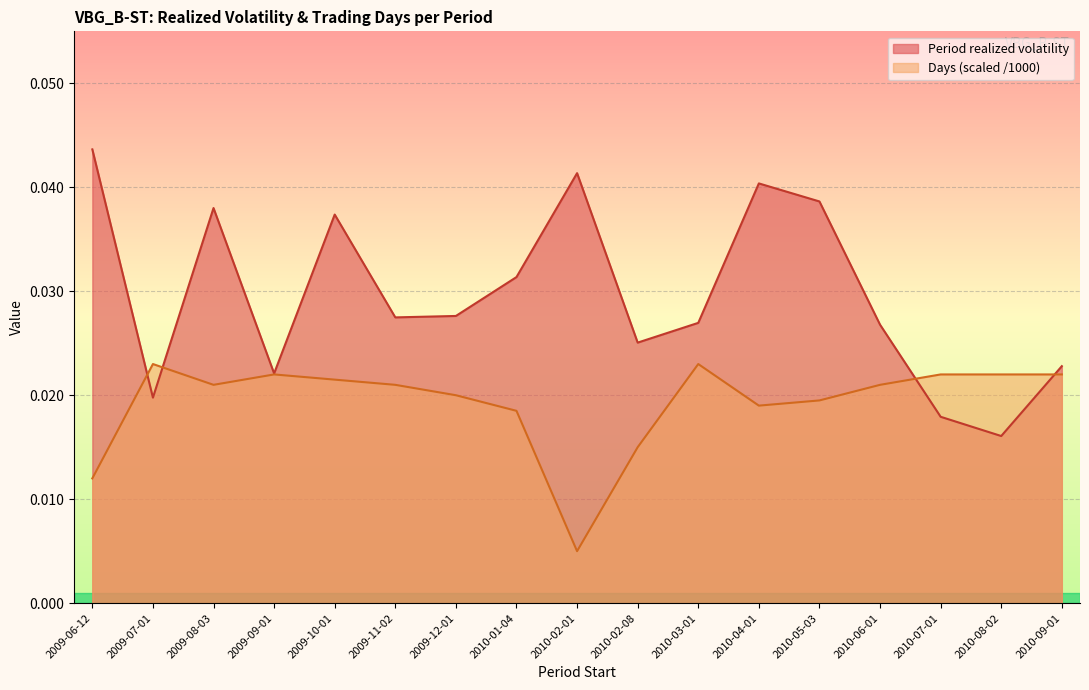

In Period realized volatility, how many points are higher than both neighbors (excluding endpoints)?

4